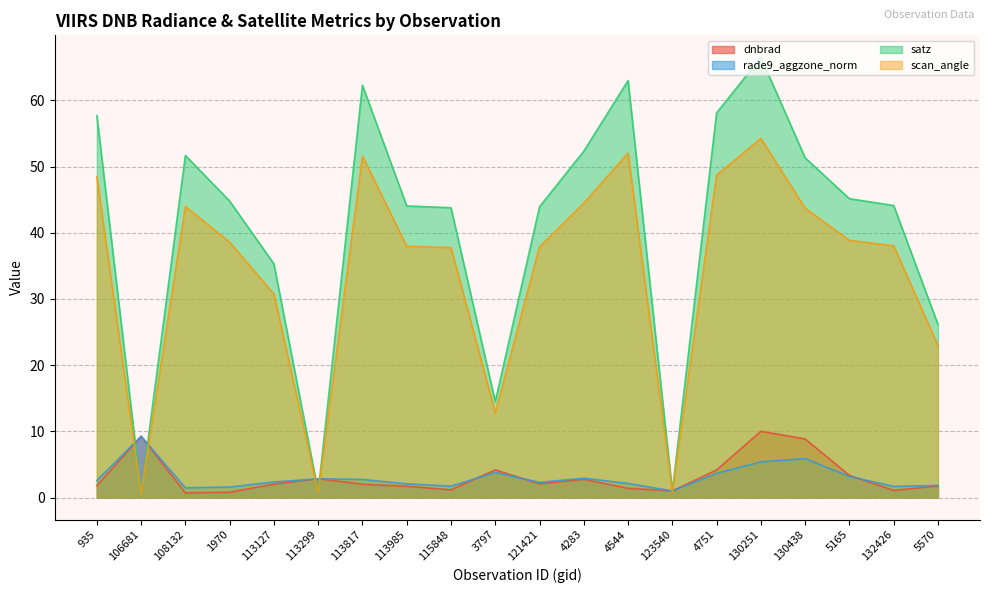

What is the sum of all rade9_aggzone_norm values?

60.4